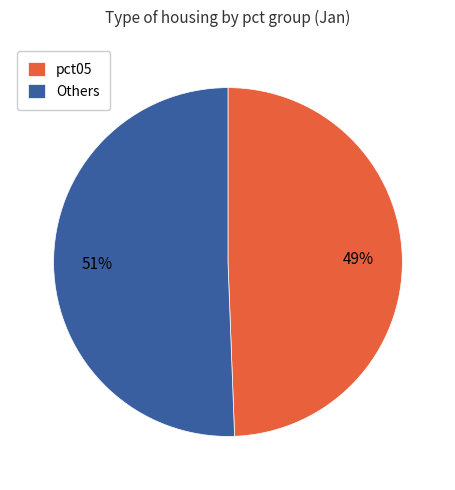

Which category has the smallest portion of the pie?

pct05